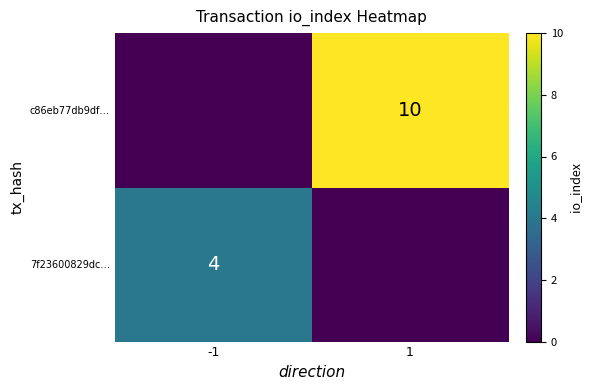

True or false: c86eb77db9df… has a value of 15 at 1.

False